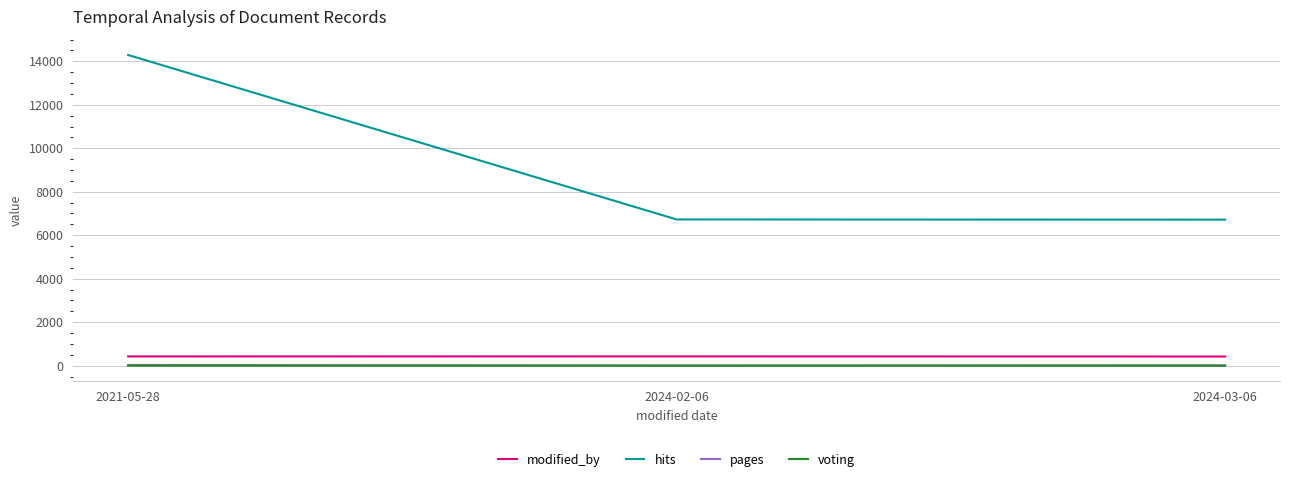

Which category has the highest value in the hits series?

2021-05-28